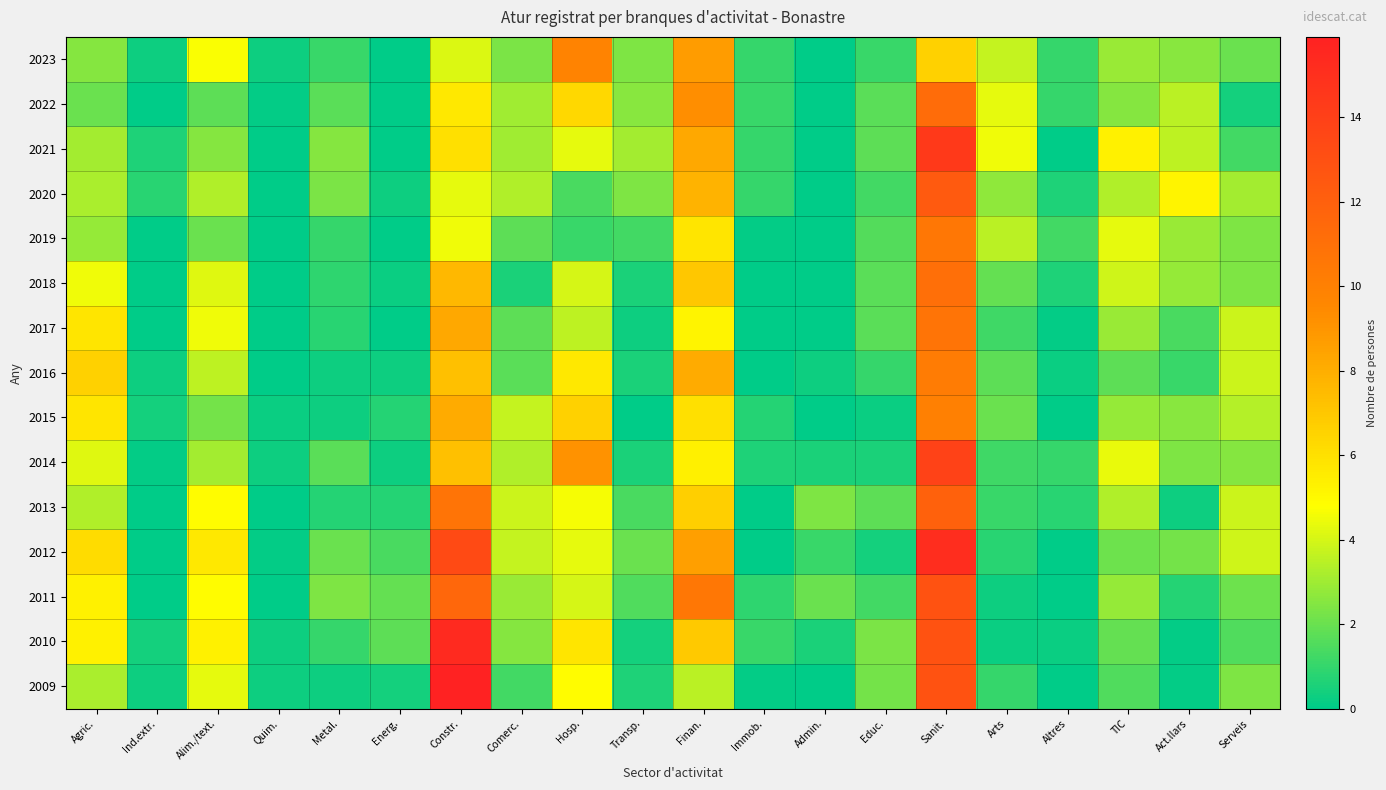

Reading left to right, what are all the values shown in this chart?

2023: Agric.=2.5	Ind.extr.=0.3	Alim./text.=4.7	Quim.=0.3	Metal.=1.1	Energ.=0.0	Constr.=4.1	Comerc.=2.3	Hosp.=9.8	Transp.=2.4	Finan.=8.7	Immob.=1.0	Admin.=0.0	Educ.=1.1	Sanit.=6.6	Arts=3.7	Altres=1.0	TIC=2.9	Act.llars=2.6	Serveis=2.0
2022: Agric.=2.0	Ind.extr.=0.0	Alim./text.=1.8	Quim.=0.1	Metal.=1.7	Energ.=0.0	Constr.=5.7	Comerc.=3.0	Hosp.=6.3	Transp.=2.6	Finan.=9.3	Immob.=1.1	Admin.=0.0	Educ.=1.7	Sanit.=11.3	Arts=4.3	Altres=1.0	TIC=2.5	Act.llars=3.5	Serveis=0.4
2021: Agric.=3.1	Ind.extr.=0.6	Alim./text.=2.5	Quim.=0.0	Metal.=2.5	Energ.=0.0	Constr.=6.0	Comerc.=3.0	Hosp.=4.3	Transp.=3.1	Finan.=8.2	Immob.=1.0	Admin.=0.0	Educ.=1.8	Sanit.=14.4	Arts=4.5	Altres=0.0	TIC=5.3	Act.llars=3.6	Serveis=1.3
2020: Agric.=3.2	Ind.extr.=0.8	Alim./text.=3.3	Quim.=0.0	Metal.=2.3	Energ.=0.3	Constr.=4.3	Comerc.=3.3	Hosp.=1.4	Transp.=2.4	Finan.=7.8	Immob.=1.0	Admin.=0.0	Educ.=1.3	Sanit.=12.3	Arts=2.7	Altres=0.6	TIC=3.3	Act.llars=5.2	Serveis=3.1
2019: Agric.=2.8	Ind.extr.=0.0	Alim./text.=2.0	Quim.=0.0	Metal.=1.0	Energ.=0.0	Constr.=4.5	Comerc.=1.8	Hosp.=1.1	Transp.=1.3	Finan.=5.8	Immob.=0.1	Admin.=0.0	Educ.=1.6	Sanit.=10.6	Arts=3.5	Altres=1.3	TIC=4.3	Act.llars=2.9	Serveis=2.4
2018: Agric.=4.5	Ind.extr.=0.0	Alim./text.=4.2	Quim.=0.0	Metal.=0.9	Energ.=0.2	Constr.=7.6	Comerc.=0.5	Hosp.=4.0	Transp.=0.5	Finan.=7.0	Immob.=0.0	Admin.=0.0	Educ.=1.7	Sanit.=11.1	Arts=1.9	Altres=0.6	TIC=3.9	Act.llars=2.8	Serveis=2.4
2017: Agric.=5.8	Ind.extr.=0.0	Alim./text.=4.5	Quim.=0.0	Metal.=0.8	Energ.=0.0	Constr.=8.2	Comerc.=1.8	Hosp.=3.6	Transp.=0.3	Finan.=5.2	Immob.=0.0	Admin.=0.0	Educ.=1.7	Sanit.=10.8	Arts=1.2	Altres=0.1	TIC=2.9	Act.llars=1.4	Serveis=3.8
2016: Agric.=6.6	Ind.extr.=0.3	Alim./text.=3.6	Quim.=0.0	Metal.=0.3	Energ.=0.3	Constr.=7.3	Comerc.=1.7	Hosp.=5.7	Transp.=0.5	Finan.=8.1	Immob.=0.0	Admin.=0.3	Educ.=1.0	Sanit.=10.3	Arts=1.8	Altres=0.2	TIC=1.8	Act.llars=1.1	Serveis=3.8
2015: Agric.=5.8	Ind.extr.=0.4	Alim./text.=2.2	Quim.=0.2	Metal.=0.3	Energ.=0.7	Constr.=8.1	Comerc.=3.7	Hosp.=6.6	Transp.=0.0	Finan.=6.0	Immob.=0.7	Admin.=0.0	Educ.=0.2	Sanit.=10.0	Arts=2.0	Altres=0.0	TIC=2.8	Act.llars=2.6	Serveis=3.4
2014: Agric.=4.2	Ind.extr.=0.1	Alim./text.=3.1	Quim.=0.3	Metal.=1.7	Energ.=0.3	Constr.=7.3	Comerc.=3.3	Hosp.=9.1	Transp.=0.5	Finan.=5.4	Immob.=0.6	Admin.=0.5	Educ.=0.5	Sanit.=13.8	Arts=1.2	Altres=1.0	TIC=4.4	Act.llars=2.4	Serveis=2.5
2013: Agric.=3.3	Ind.extr.=0.0	Alim./text.=4.9	Quim.=0.0	Metal.=0.7	Energ.=0.7	Constr.=10.8	Comerc.=3.8	Hosp.=4.6	Transp.=1.4	Finan.=6.7	Immob.=0.0	Admin.=2.4	Educ.=1.8	Sanit.=11.9	Arts=1.1	Altres=0.8	TIC=3.3	Act.llars=0.3	Serveis=3.8
2012: Agric.=6.2	Ind.extr.=0.0	Alim./text.=5.7	Quim.=0.1	Metal.=2.0	Energ.=1.4	Constr.=13.3	Comerc.=3.7	Hosp.=4.3	Transp.=2.0	Finan.=8.6	Immob.=0.0	Admin.=1.1	Educ.=0.4	Sanit.=15.2	Arts=0.8	Altres=0.0	TIC=2.1	Act.llars=2.2	Serveis=3.9
2011: Agric.=5.3	Ind.extr.=0.0	Alim./text.=4.9	Quim.=0.0	Metal.=2.4	Energ.=1.9	Constr.=11.6	Comerc.=2.9	Hosp.=4.0	Transp.=1.5	Finan.=10.6	Immob.=0.9	Admin.=2.0	Educ.=1.3	Sanit.=12.8	Arts=0.3	Altres=0.0	TIC=2.8	Act.llars=0.7	Serveis=2.1
2010: Agric.=5.3	Ind.extr.=0.4	Alim./text.=5.3	Quim.=0.3	Metal.=1.0	Energ.=1.8	Constr.=15.3	Comerc.=2.5	Hosp.=5.8	Transp.=0.4	Finan.=6.9	Immob.=1.1	Admin.=0.5	Educ.=2.3	Sanit.=12.8	Arts=0.2	Altres=0.2	TIC=1.9	Act.llars=0.1	Serveis=1.5
2009: Agric.=3.2	Ind.extr.=0.3	Alim./text.=4.3	Quim.=0.3	Metal.=0.3	Energ.=0.4	Constr.=15.9	Comerc.=1.3	Hosp.=4.9	Transp.=0.6	Finan.=3.5	Immob.=0.1	Admin.=0.0	Educ.=2.2	Sanit.=12.8	Arts=1.0	Altres=0.0	TIC=1.5	Act.llars=0.1	Serveis=2.4